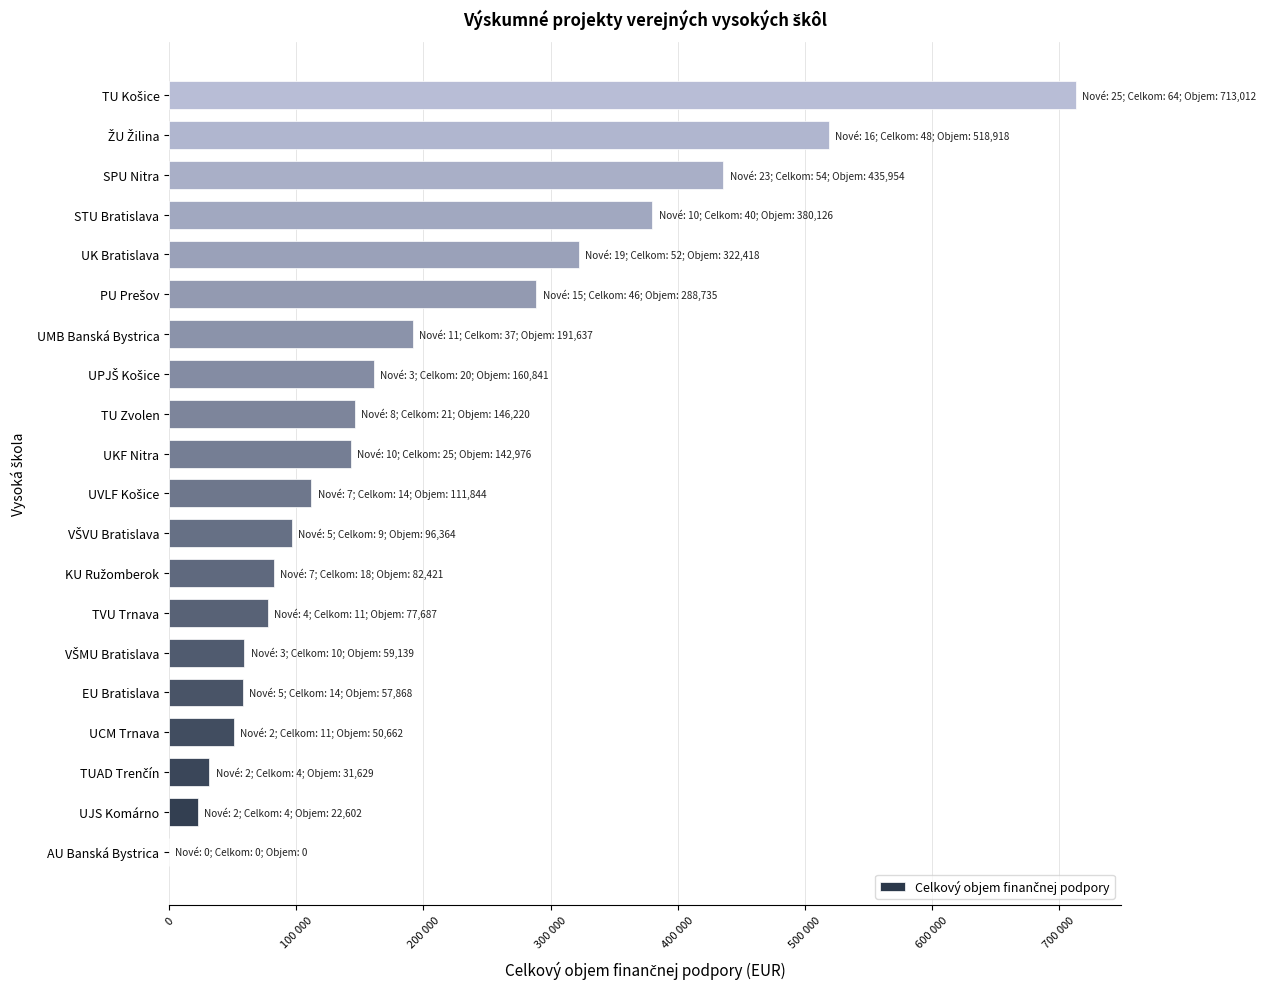

Are the bars horizontal?

Yes